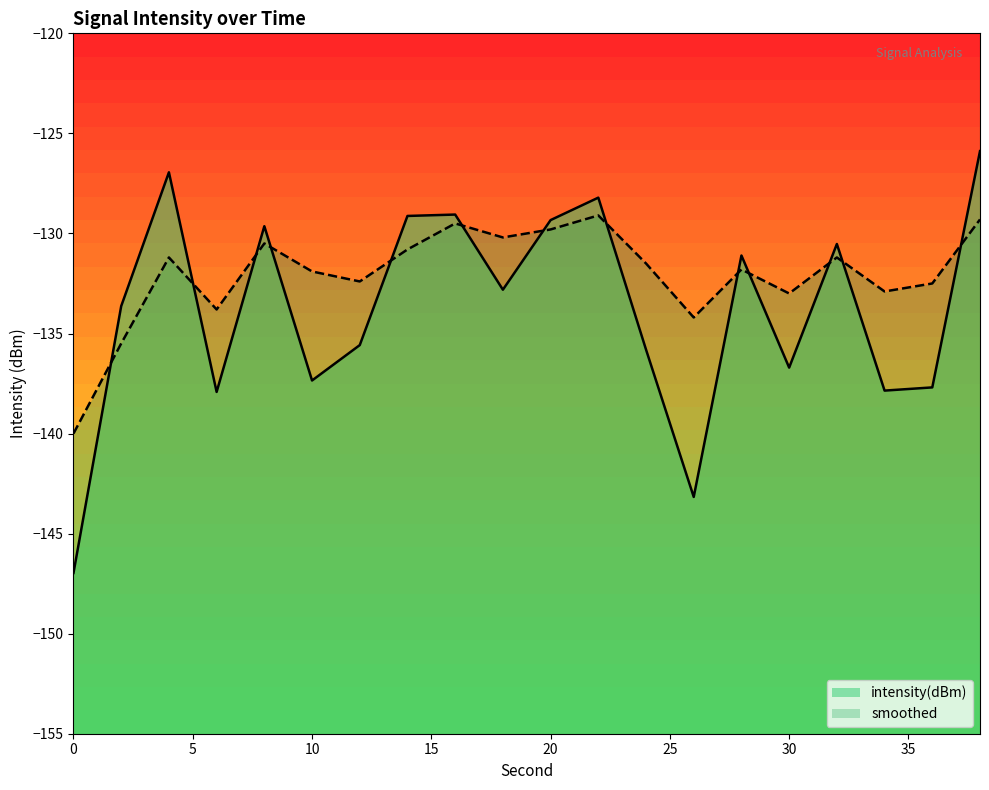

What are all the series names shown in the legend?

intensity(dBm), smoothed